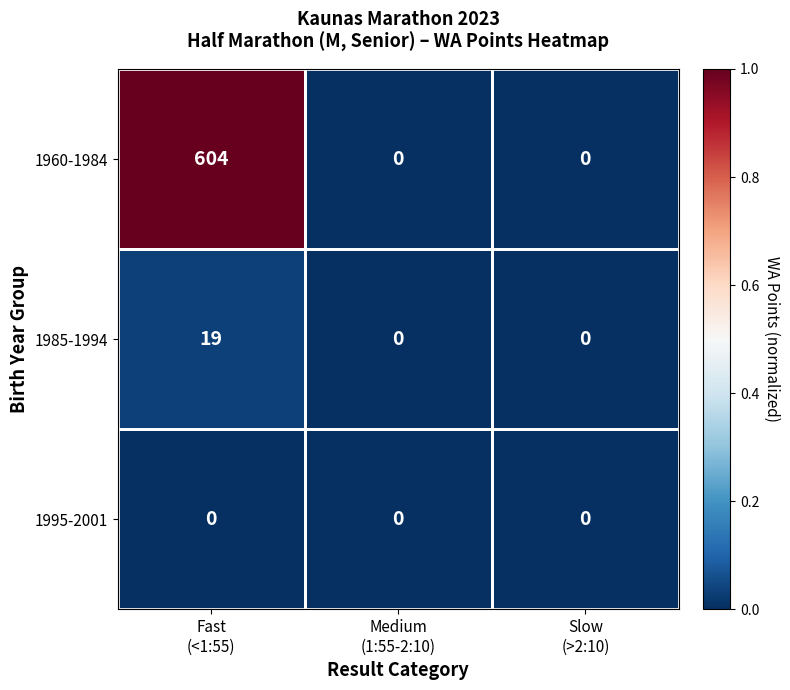

What is the difference between the maximum and minimum values in the 1960-1984 series?

604